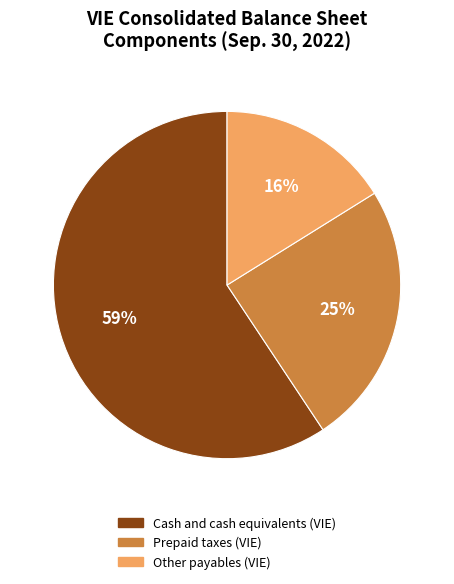

Rank the categories by value from lowest to highest.

Other payables (VIE), Prepaid taxes (VIE), Cash and cash equivalents (VIE)